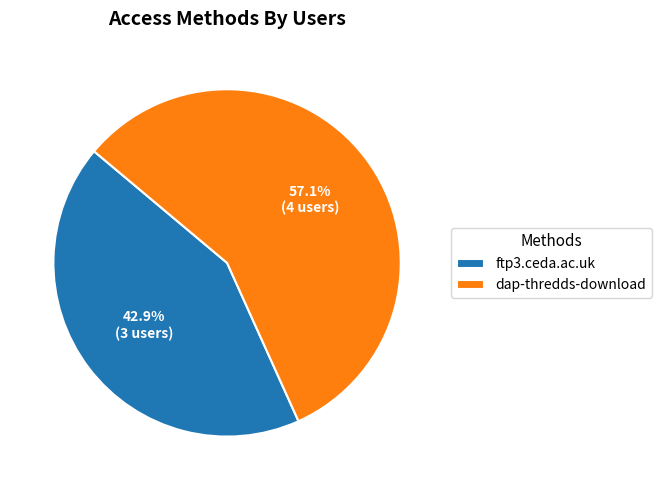

Does any single category account for the majority?

Yes